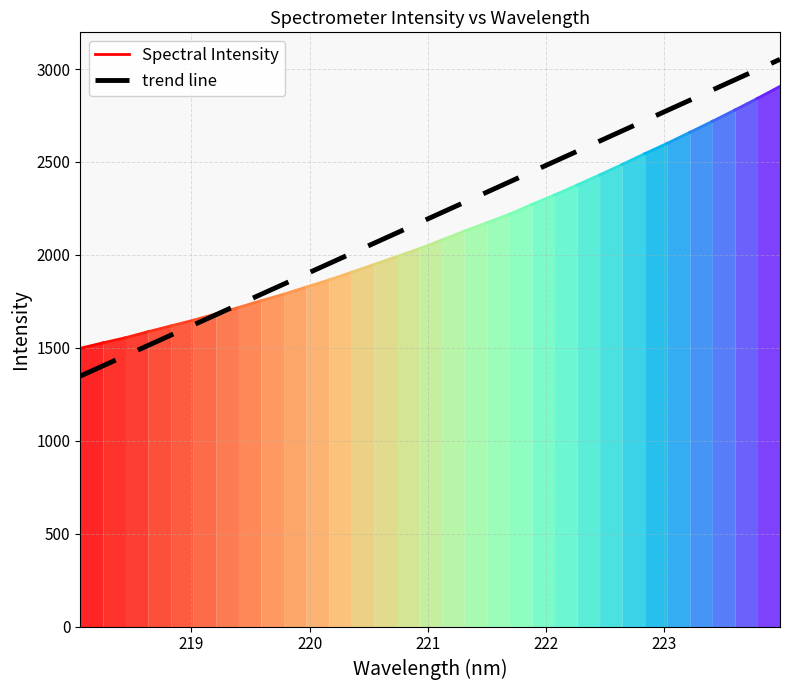

Reading right to left, extract all data points from this chart.

223.9802=3052.2	223.7895=2997.2	223.5987=2942.2	223.408=2887.2	223.2172=2832.2	223.0264=2777.3	222.8355=2722.3	222.6447=2667.3	222.4538=2612.3	222.263=2557.3	222.0721=2502.3	221.8812=2447.4	221.6902=2392.4	221.4993=2337.4	221.3083=2282.4	221.1174=2227.4	220.9264=2172.4	220.7354=2117.4	220.5444=2062.5	220.3533=2007.5	220.1623=1952.5	219.9712=1897.5	219.7801=1842.5	219.589=1787.5	219.3979=1732.6	219.2067=1677.6	219.0156=1622.6	218.8244=1567.6	218.6332=1512.6	218.442=1457.6	218.2508=1402.7	218.0596=1347.7